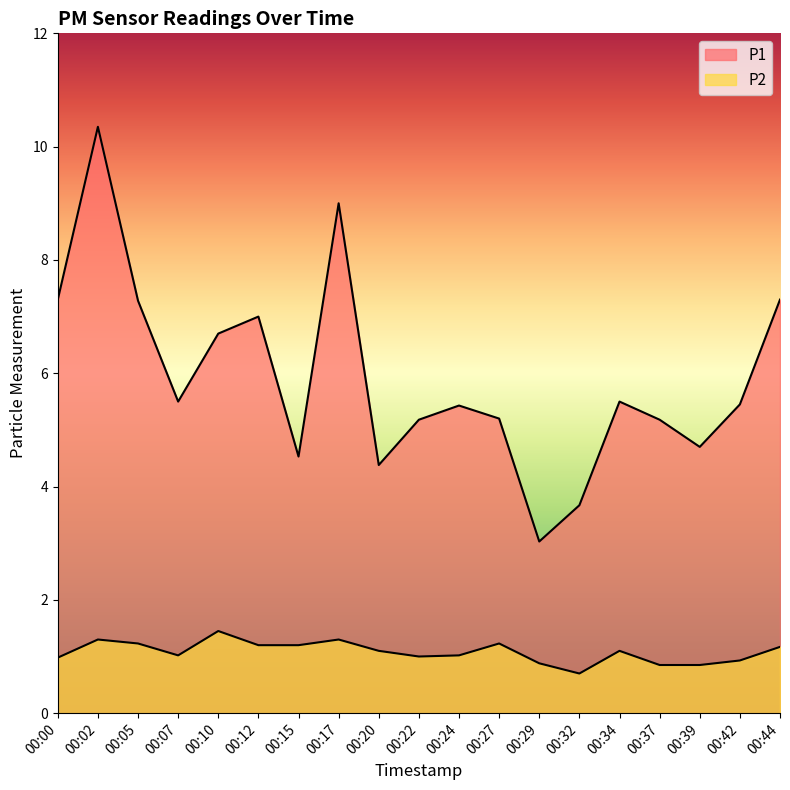

Which series has the largest total across all categories?

P1